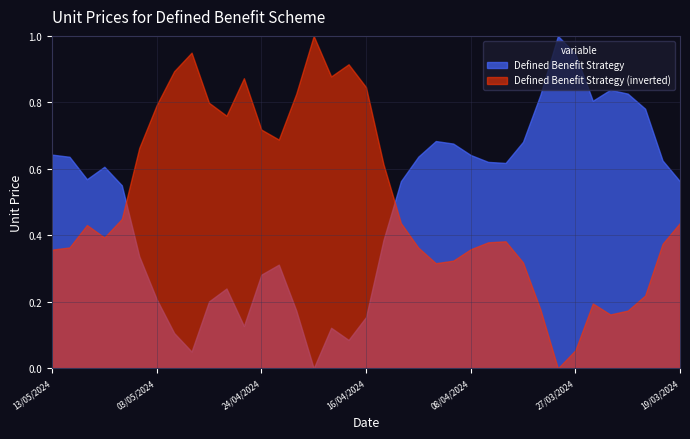

Rank the categories by value from lowest to highest.

19/04/2024, 01/05/2024, 17/04/2024, 02/05/2024, 18/04/2024, 26/04/2024, 16/04/2024, 22/04/2024, 30/04/2024, 03/05/2024, 29/04/2024, 24/04/2024, 23/04/2024, 06/05/2024, 15/04/2024, 07/05/2024, 19/03/2024, 12/04/2024, 09/05/2024, 08/05/2024, 04/04/2024, 05/04/2024, 20/03/2024, 10/05/2024, 11/04/2024, 08/04/2024, 13/05/2024, 09/04/2024, 03/04/2024, 10/04/2024, 21/03/2024, 26/03/2024, 02/04/2024, 22/03/2024, 25/03/2024, 27/03/2024, 28/03/2024